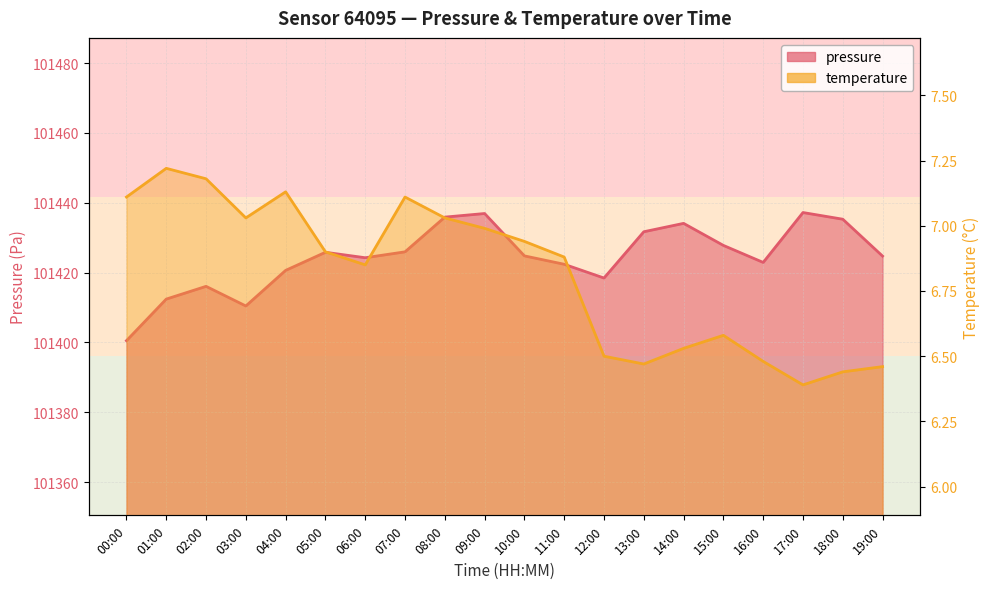

True or false: pressure and temperature cross at least once.

False